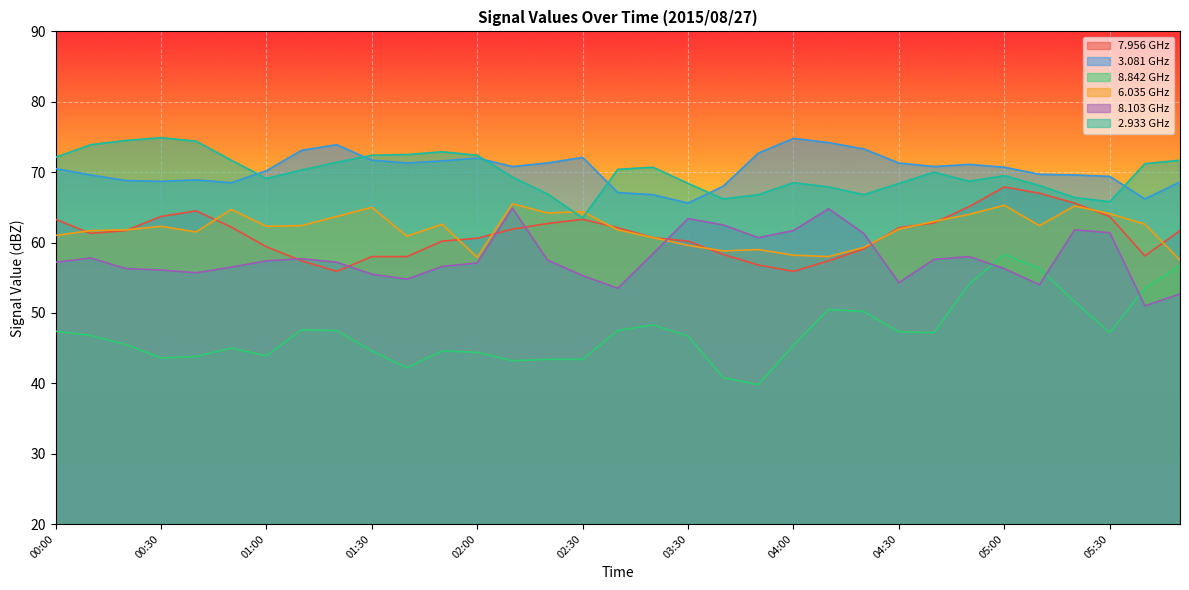

What is the total value across all series at 04:00?

364.5